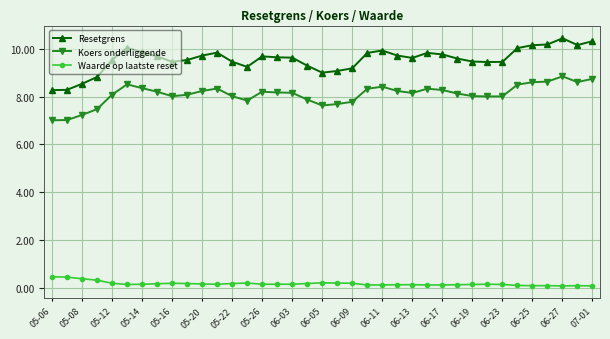

What is the minimum value shown in the chart?

0.1